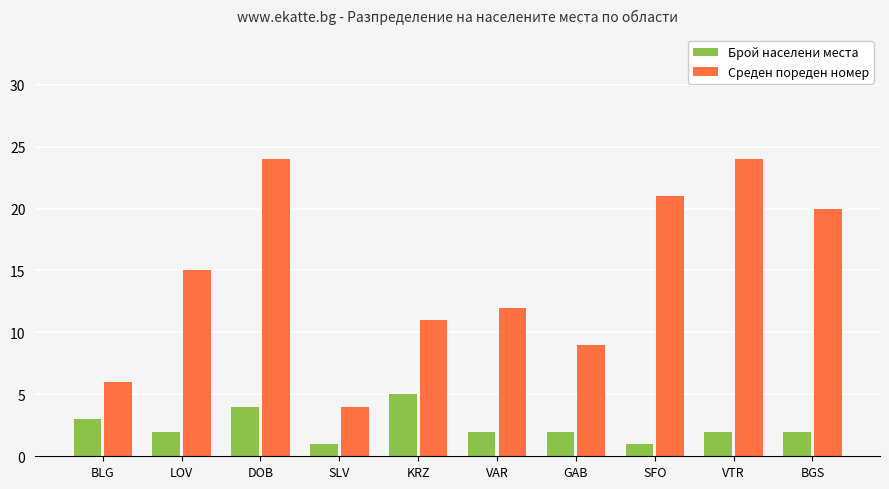

Reading left to right, extract all data points from this chart.

Брой населени места: BLG=3	LOV=2	DOB=4	SLV=1	KRZ=5	VAR=2	GAB=2	SFO=1	VTR=2	BGS=2
Среден пореден номер: BLG=6	LOV=15	DOB=24	SLV=4	KRZ=11	VAR=12	GAB=9	SFO=21	VTR=24	BGS=20